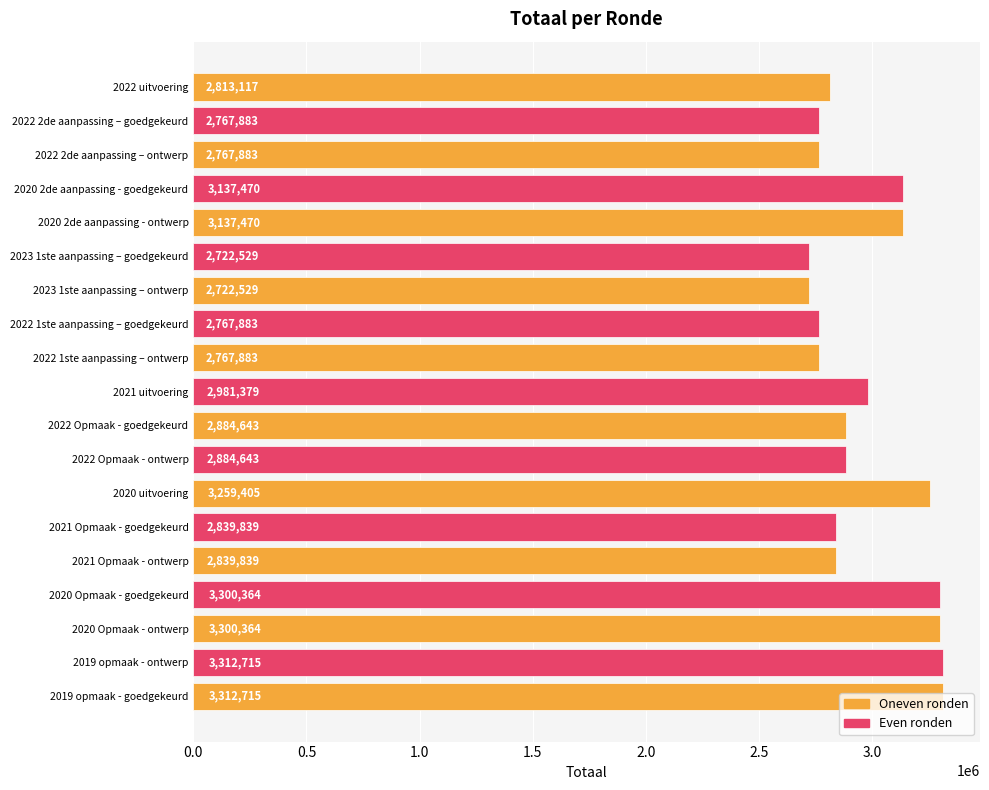

Are the bars horizontal?

Yes